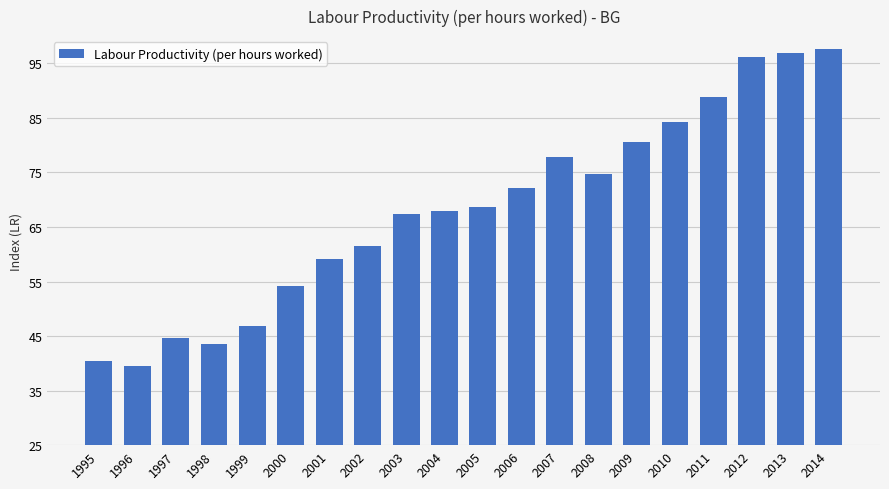

What is the sum of the values at 1999 and 1996?

86.4